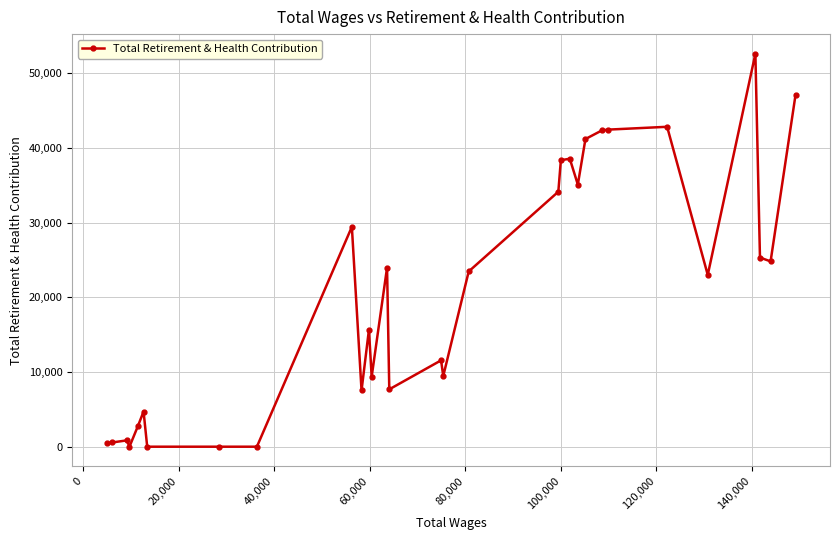

What is the greatest value displayed?

52596